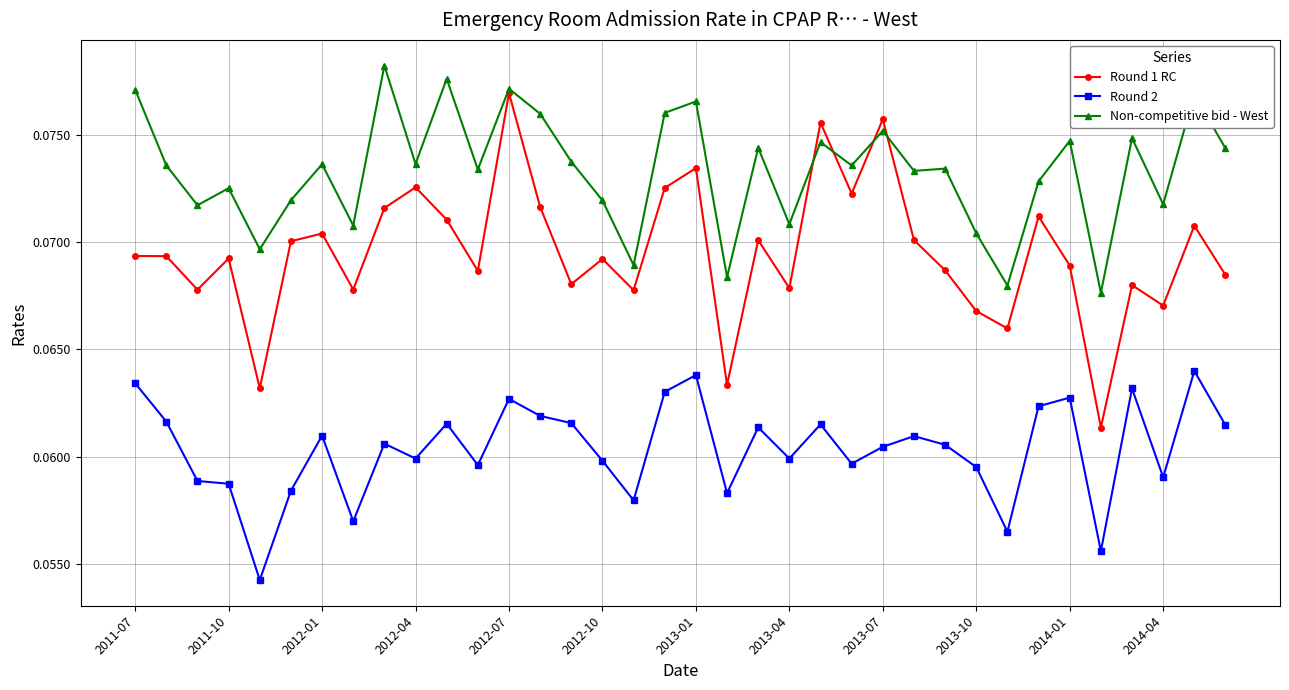

Which series has the largest total across all categories?

Non-competitive bid - West